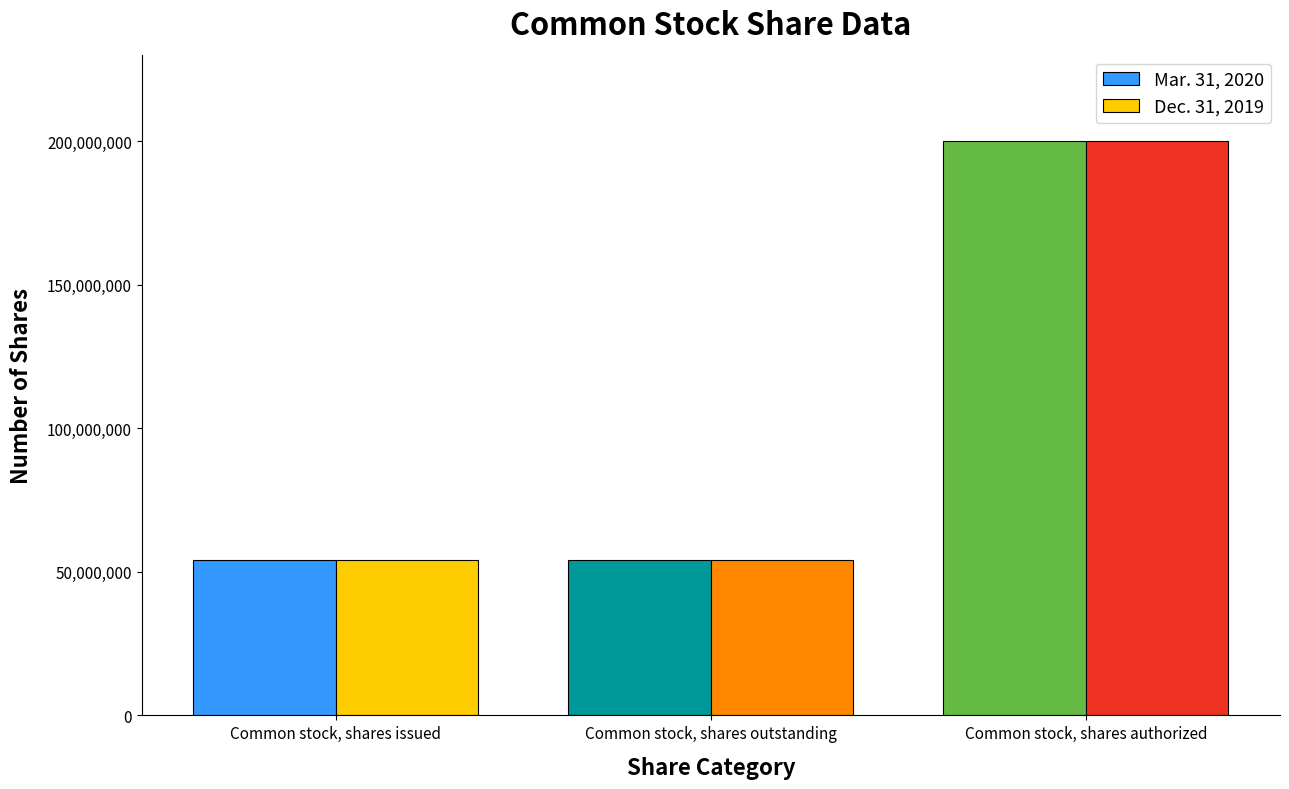

Between Common stock, shares outstanding and Common stock, shares authorized, which series saw the biggest shift?

Dec. 31, 2019